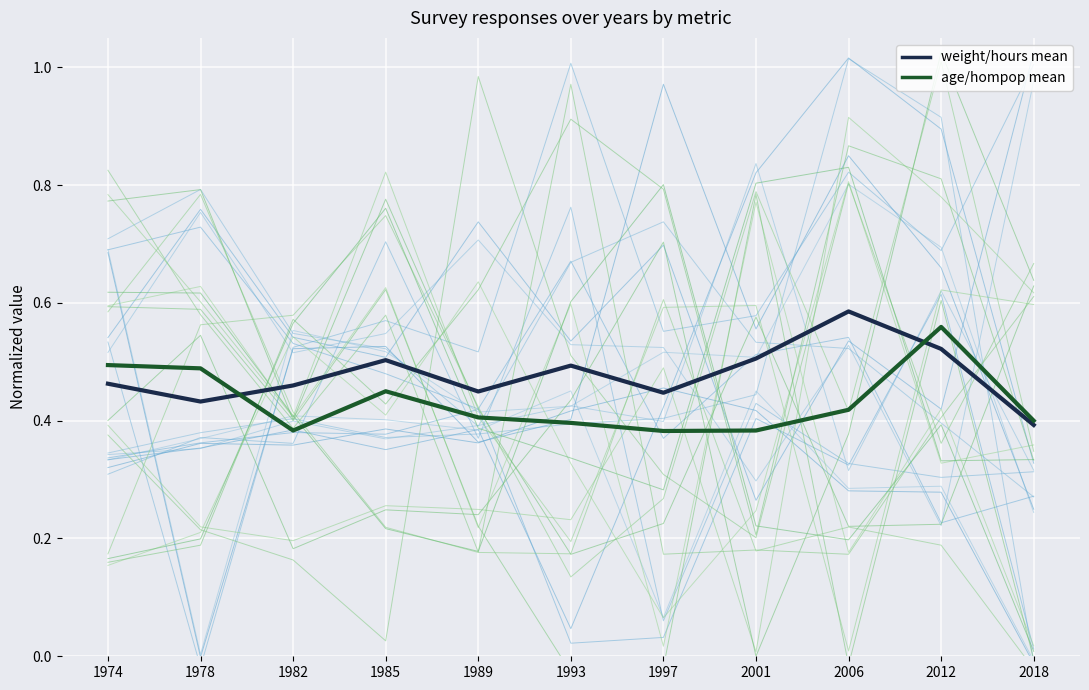

Is this an area chart (filled region under the line)?

No